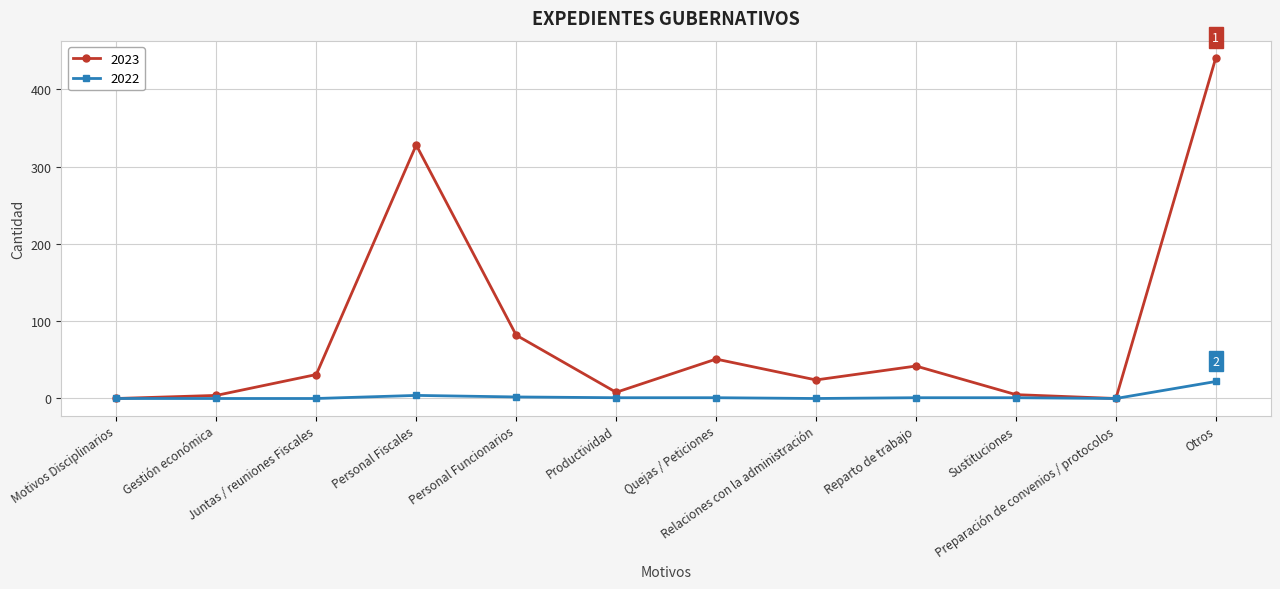

Which series has the largest range (max minus min)?

2023